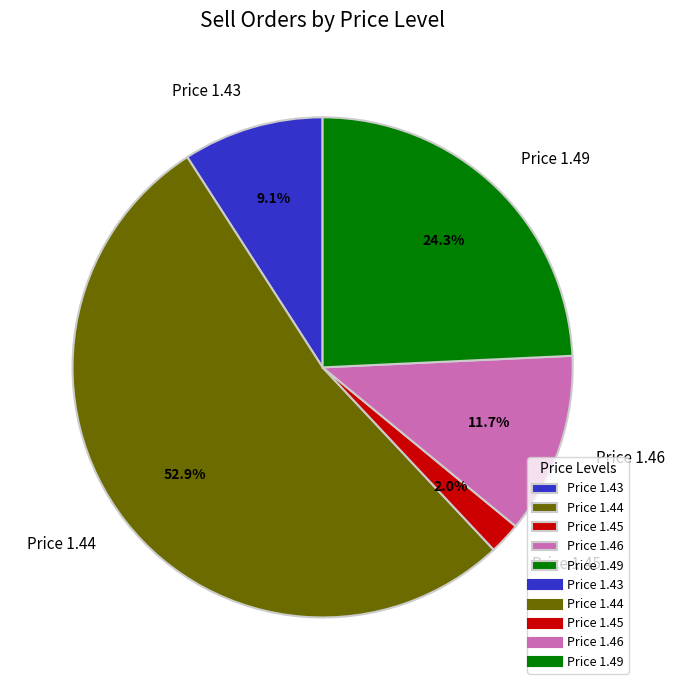

To the nearest percent, what is the difference between the largest and smallest slice percentages?

51%